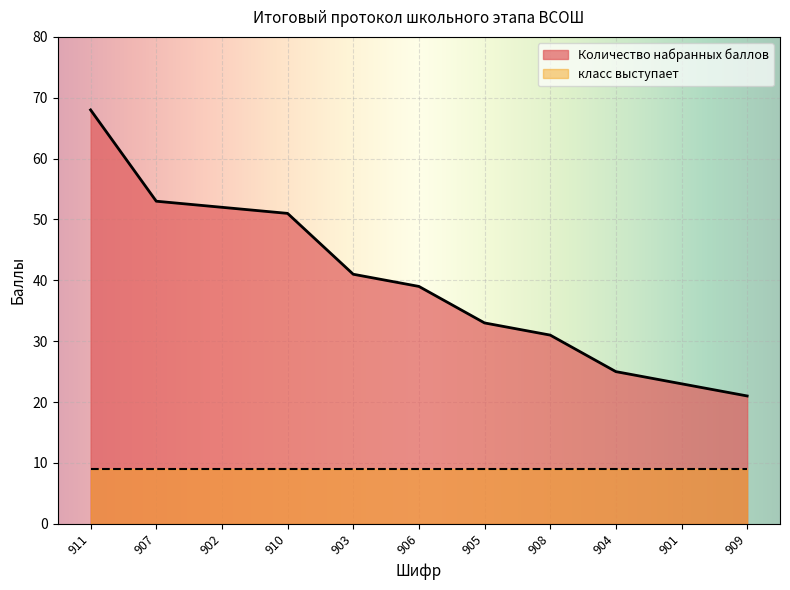

Does the chart display data point markers on the line(s)?

No